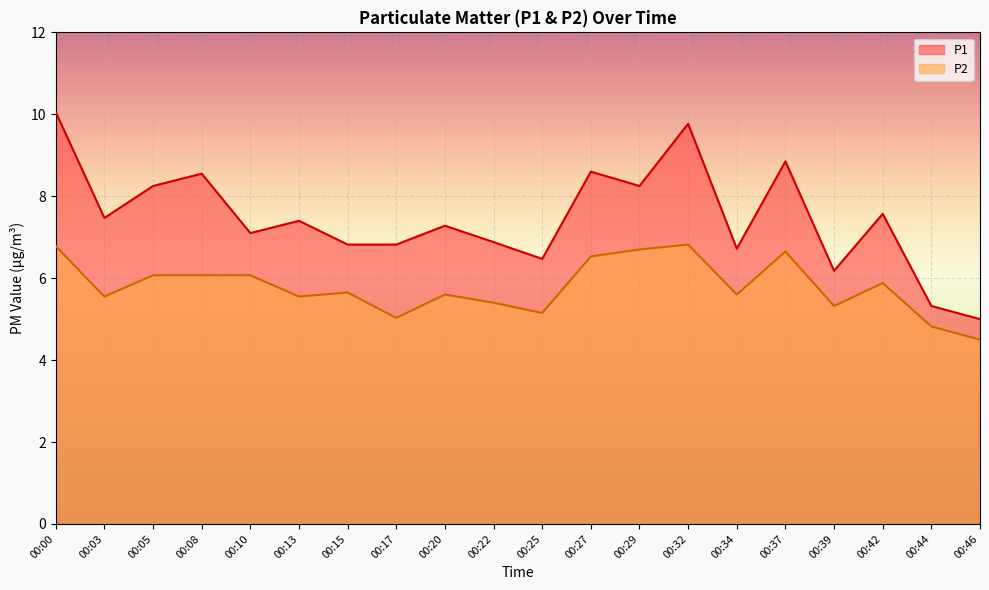

Reading right to left, extract all data points from this chart.

P1: 5.0	5.3	7.6	6.2	8.8	6.7	9.8	8.2	8.6	6.5	6.9	7.3	6.8	6.8	7.4	7.1	8.6	8.2	7.5	10.1
P2: 4.5	4.8	5.9	5.3	6.7	5.6	6.8	6.7	6.5	5.2	5.4	5.6	5.0	5.7	5.5	6.1	6.1	6.1	5.5	6.8